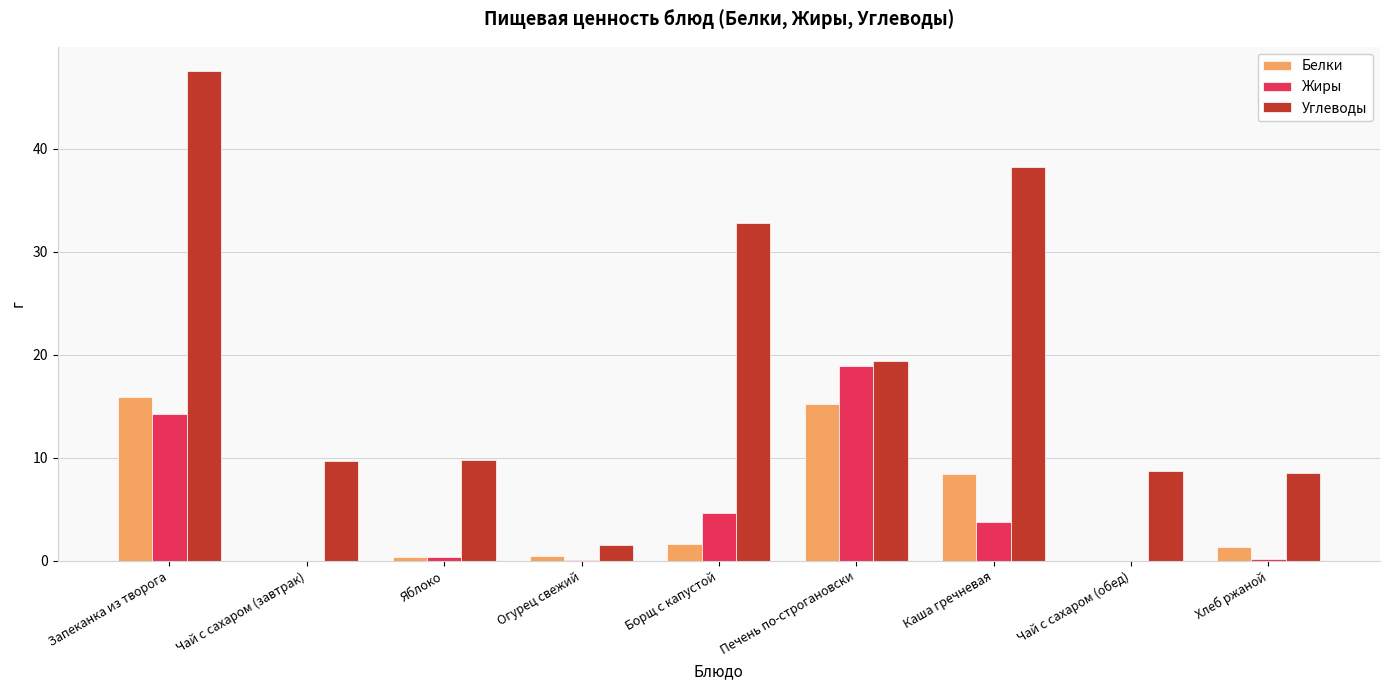

How many groups of bars are there?

9